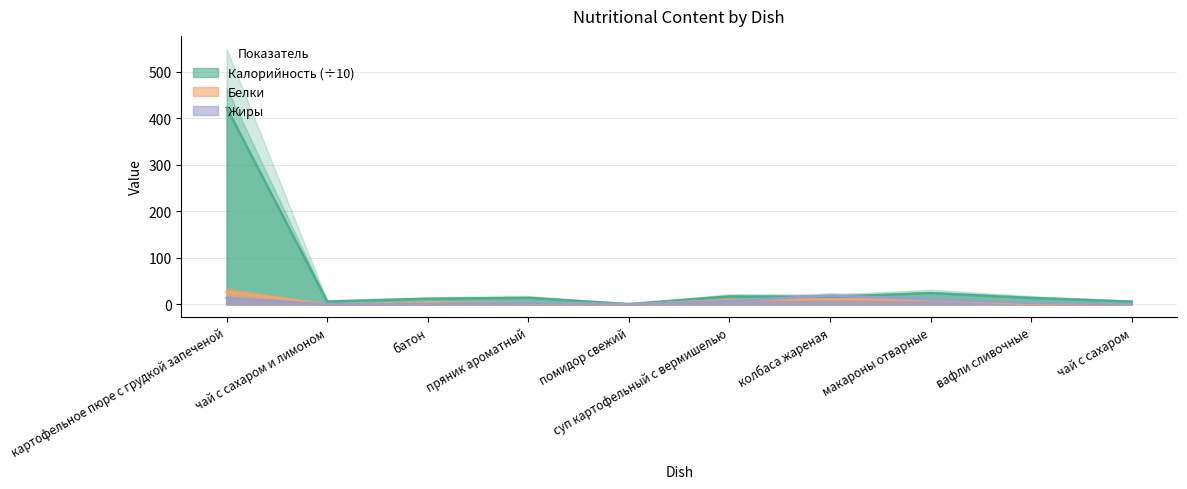

Does the chart display data point markers on the line(s)?

No